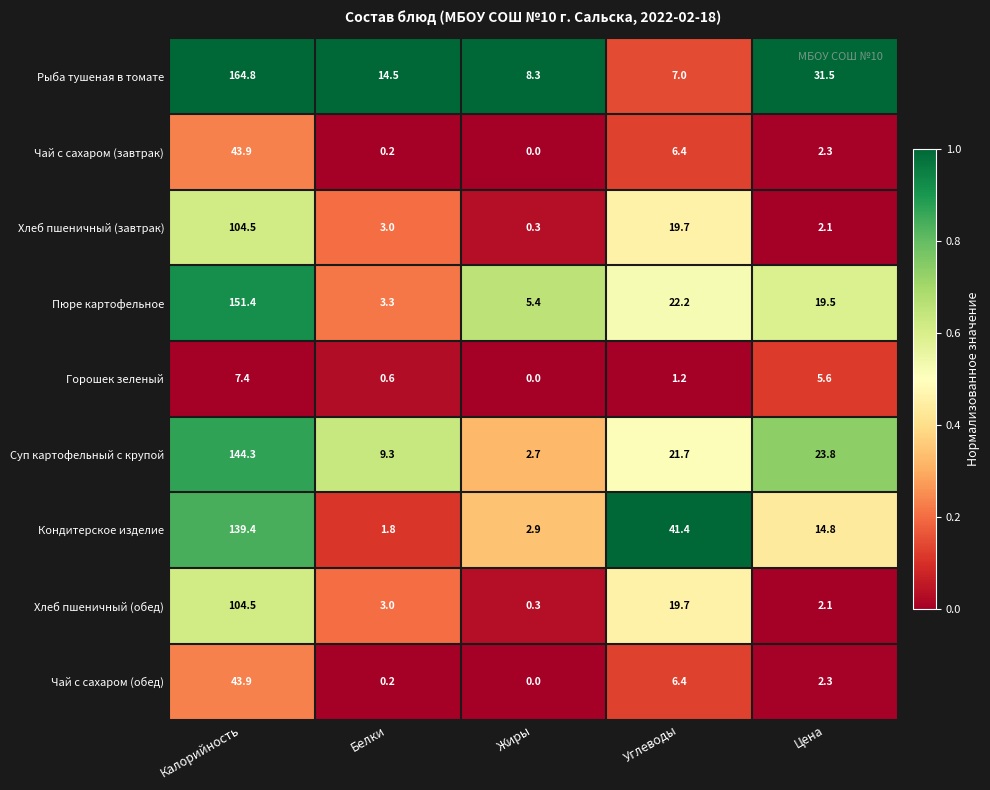

Which series changed the most between Калорийность and Белки?

Рыба тушеная в томате